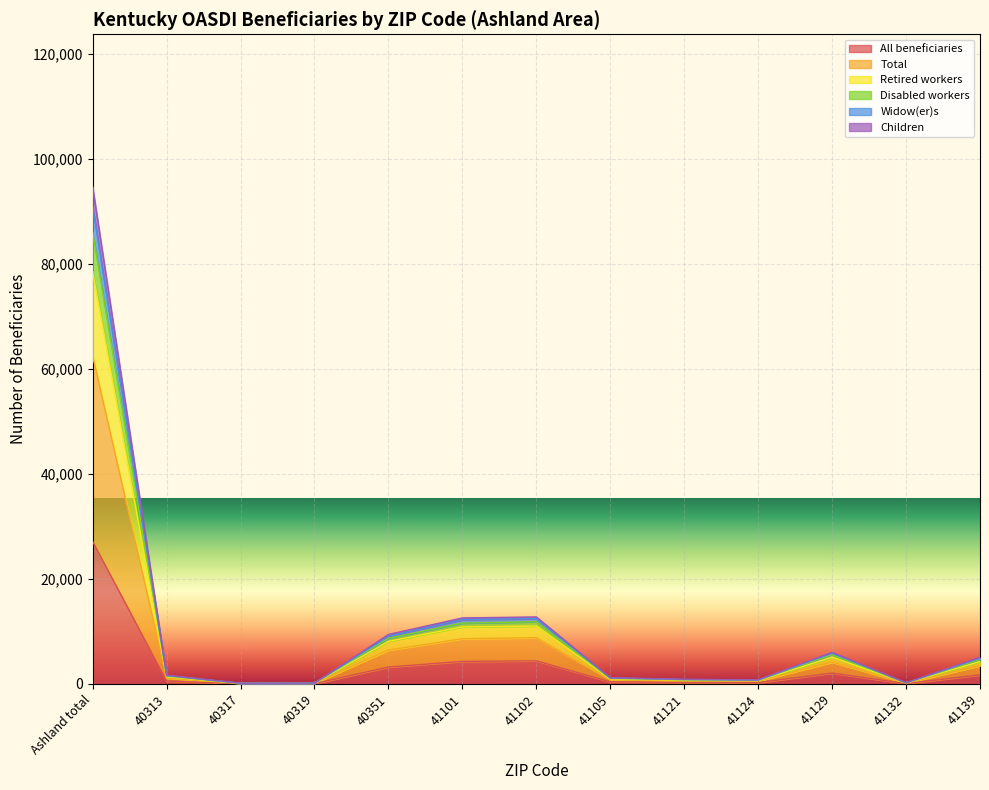

True or false: Widow(er)s and Disabled workers intersect in this chart.

False